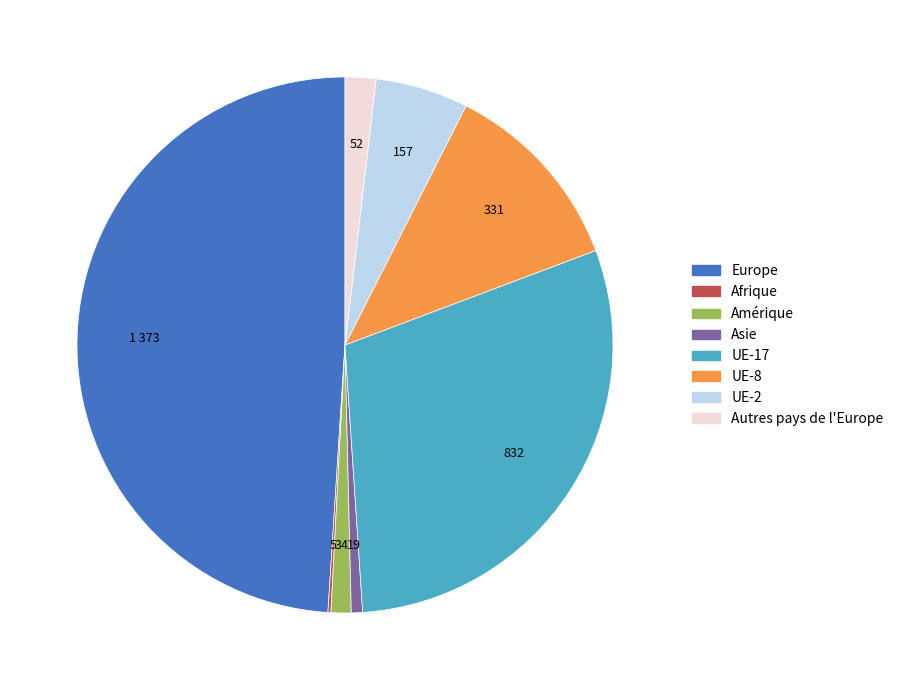

Combined, do Autres pays de l'Europe and UE-17 account for over 50%?

No